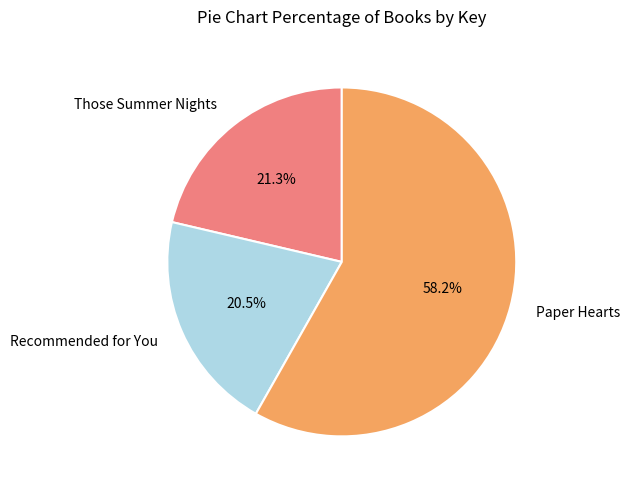

What is the ratio of the value at Recommended for You to the value at Paper Hearts?

0.4